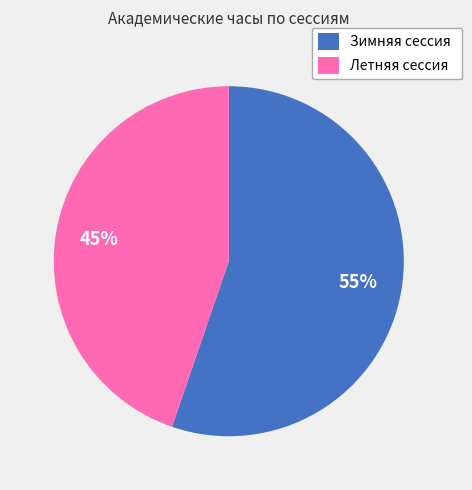

What percentage is the Летняя сессия slice, to the nearest percent?

45%